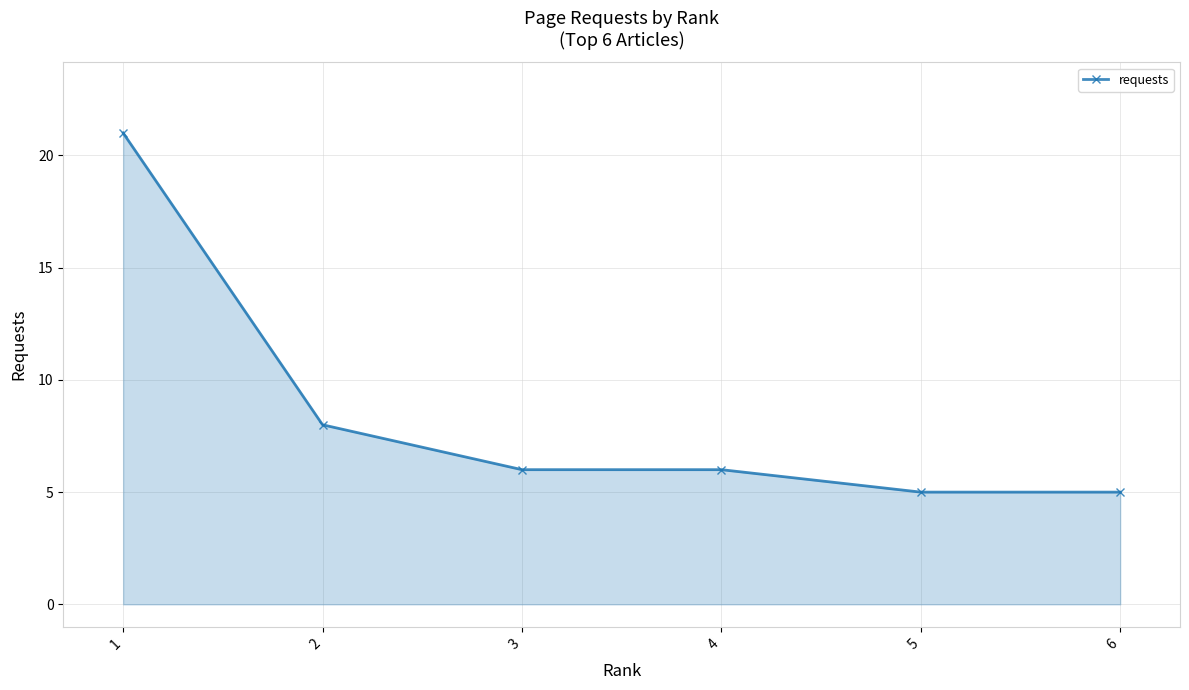

Reading left to right, what are all the values shown in this chart?

1=21	2=8	3=6	4=6	5=5	6=5